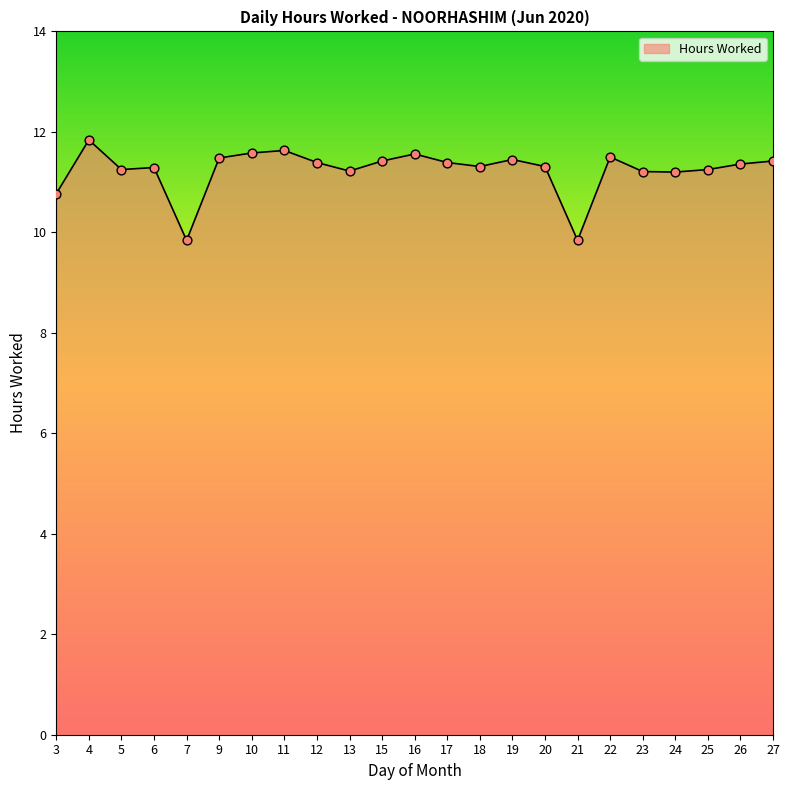

Which has a higher value, 4 or 6?

4